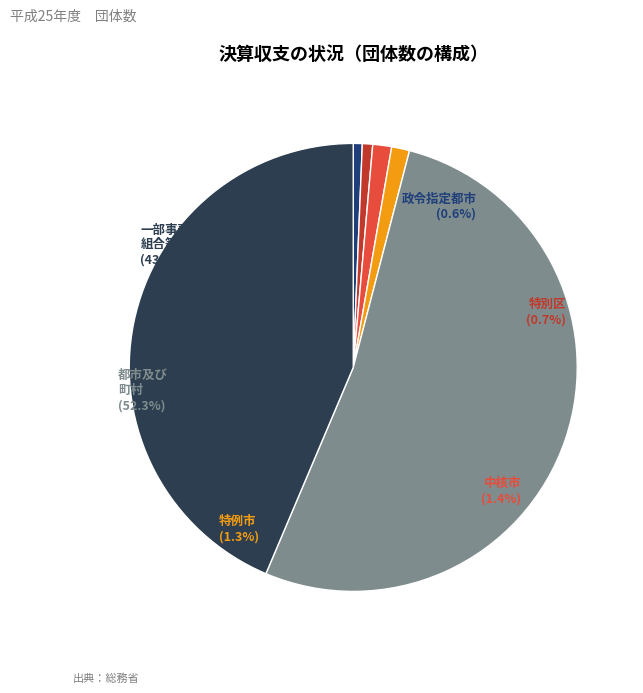

How much of the chart is everything except 中核市?

98.6%